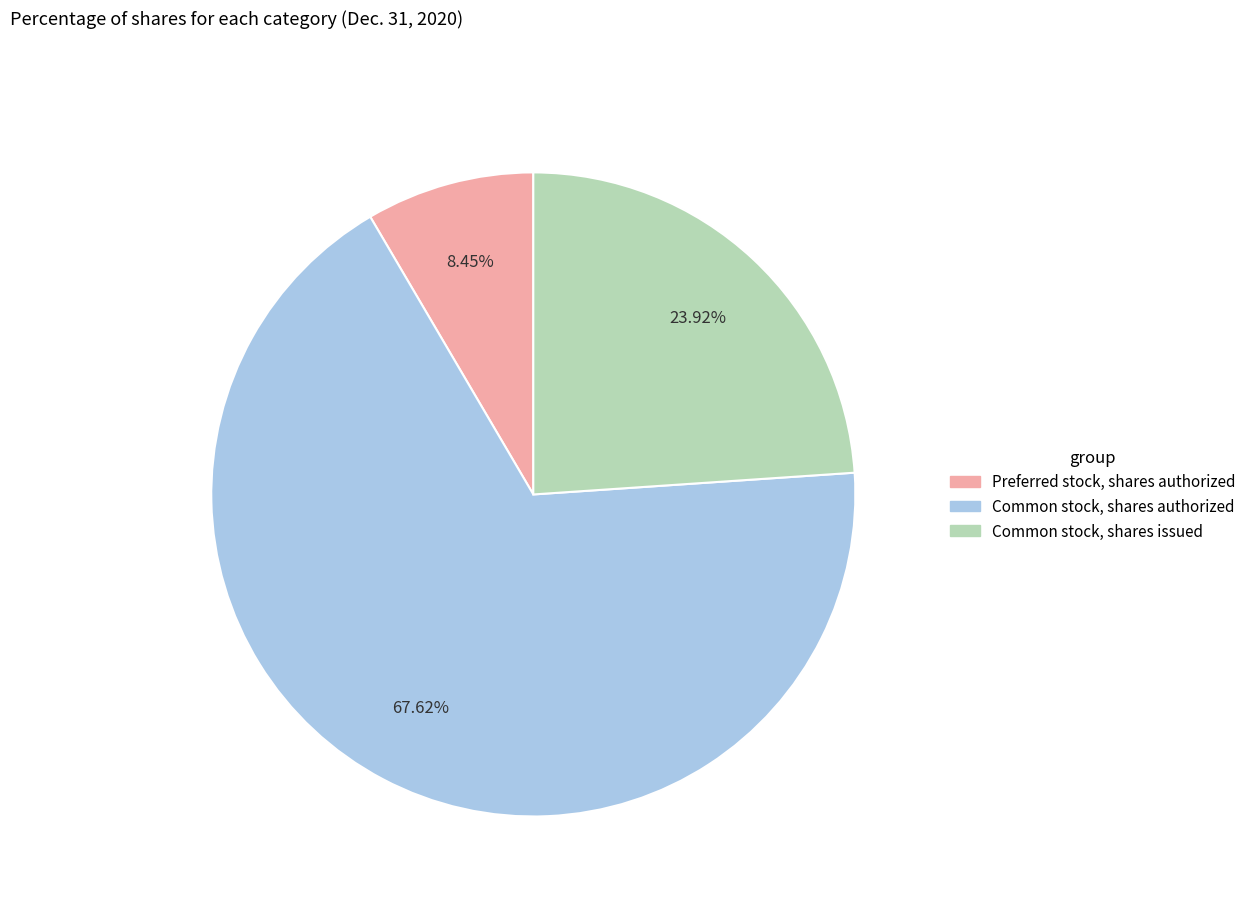

What percentage is the Common stock, shares authorized slice, to the nearest percent?

68%